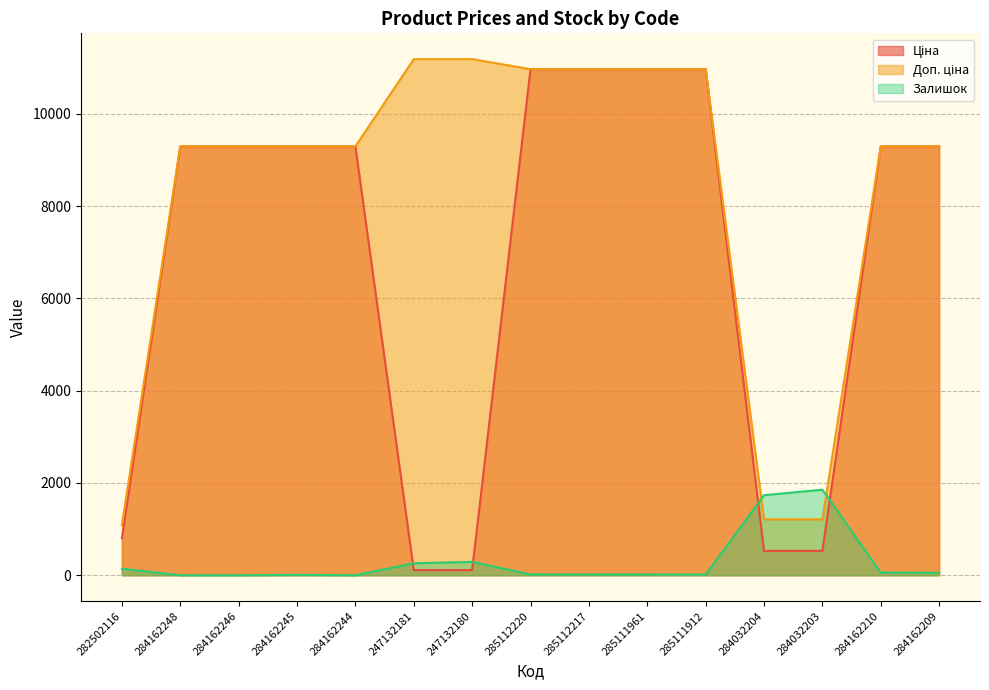

Reading left to right, extract all data points from this chart.

Ціна: 282502116=802.1	284162248=9290.5	284162246=9290.5	284162245=9290.5	284162244=9290.5	247132181=111.8	247132180=111.8	285112220=10964.4	285112217=10964.4	285111961=10964.4	285111912=10964.4	284032204=528.2	284032203=528.2	284162210=9290.5	284162209=9290.5
Доп. ціна: 282502116=1087.0	284162248=9290.5	284162246=9290.5	284162245=9290.5	284162244=9290.5	247132181=11182.0	247132180=11182.0	285112220=10964.4	285112217=10964.4	285111961=10964.4	285111912=10964.4	284032204=1210.7	284032203=1210.7	284162210=9290.5	284162209=9290.5
Залишок: 282502116=141.0	284162248=0.0	284162246=0.0	284162245=8.0	284162244=0.0	247132181=260.0	247132180=290.0	285112220=17.0	285112217=17.0	285111961=17.0	285111912=15.0	284032204=1734.0	284032203=1854.0	284162210=59.0	284162209=53.0